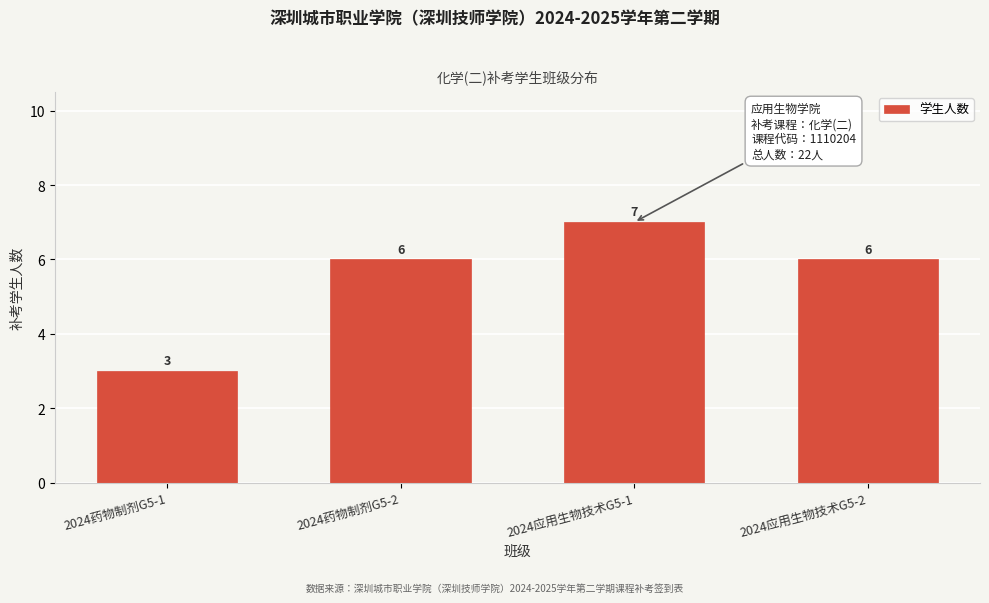

Reading left to right, list all the values displayed in this chart.

3	6	7	6